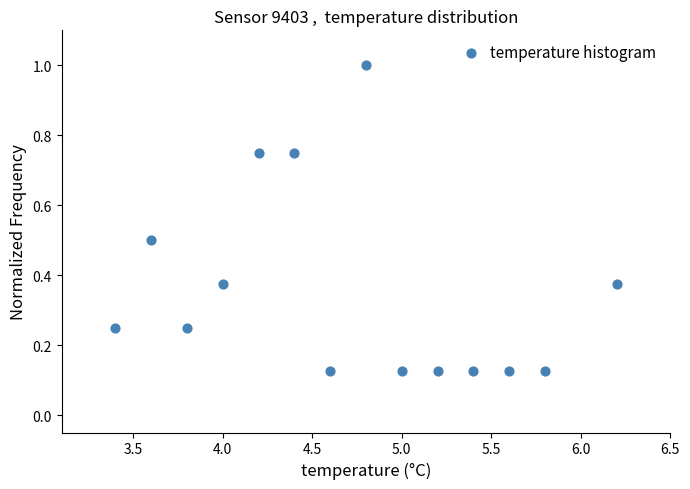

What is the range of X values (max minus min)?

2.8